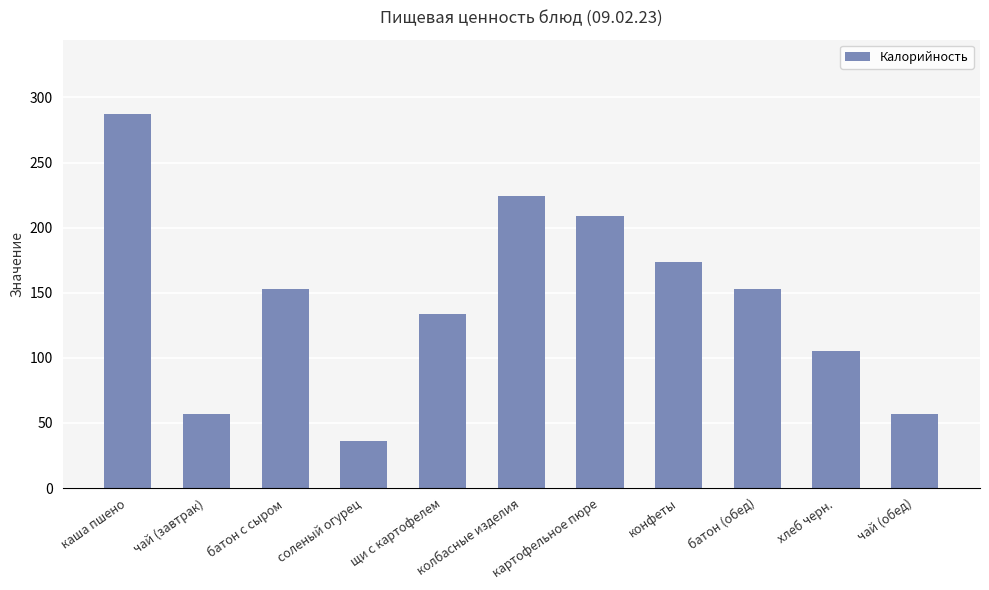

The chart shows a value of 224 at колбасные изделия. True or false?

True